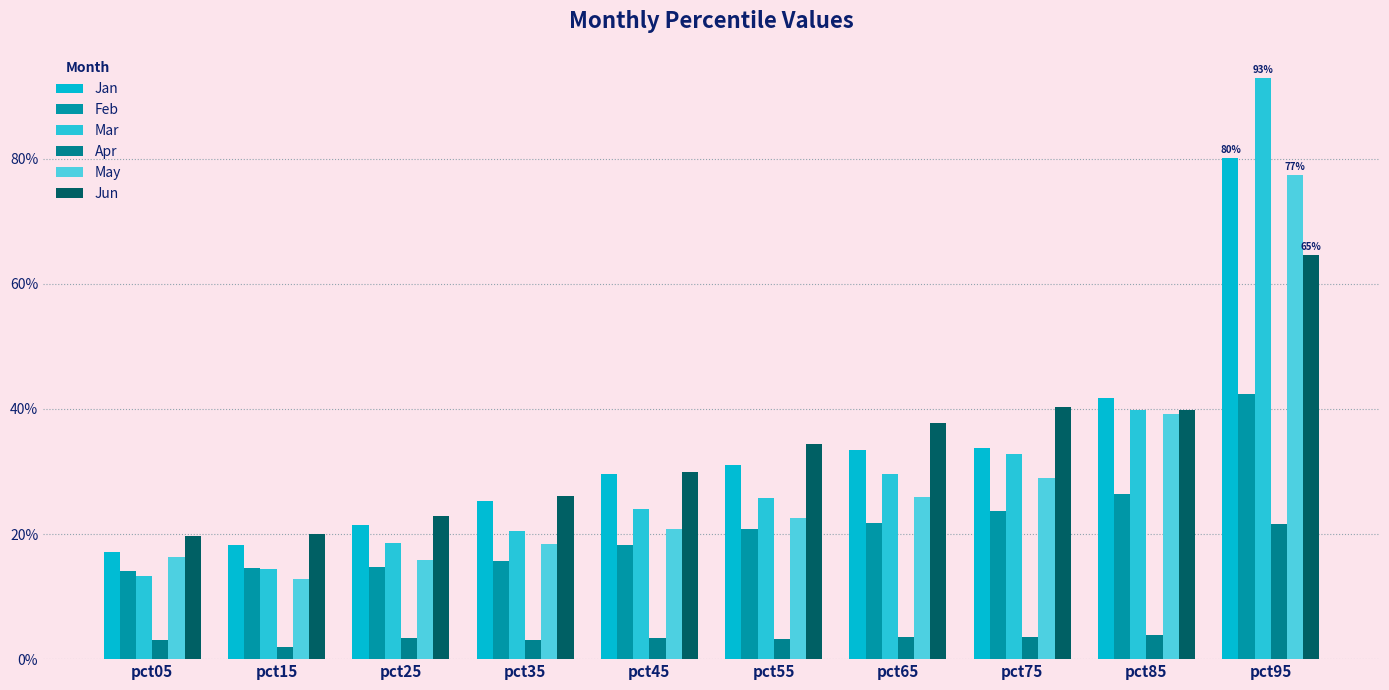

Which category has the highest value in the May series?

pct95